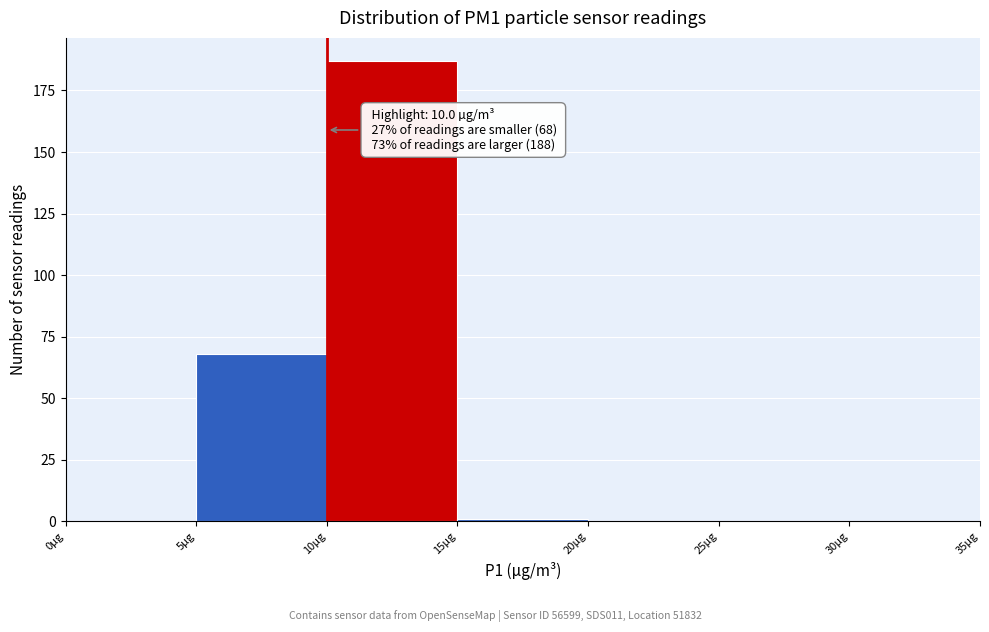

Which range on the x-axis has the tallest bar?

10 to 15